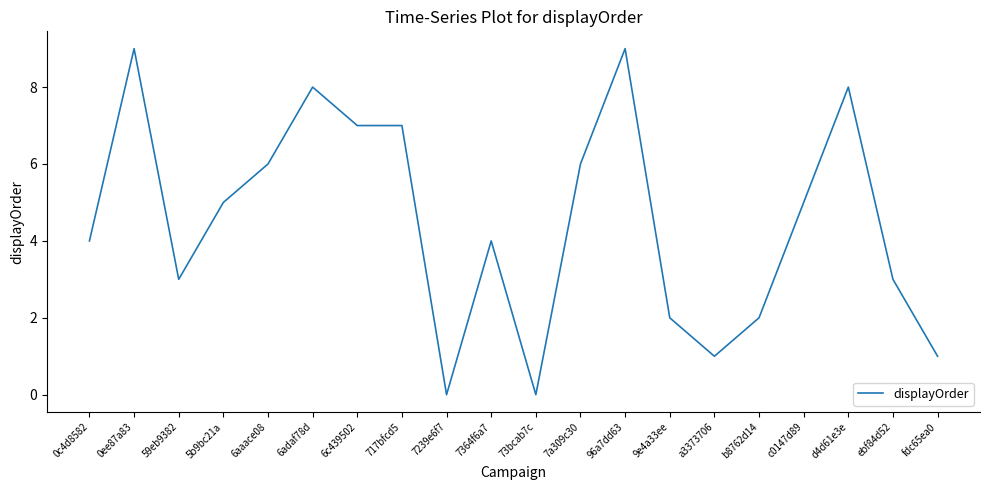

Read the value at 59eb9382.

3